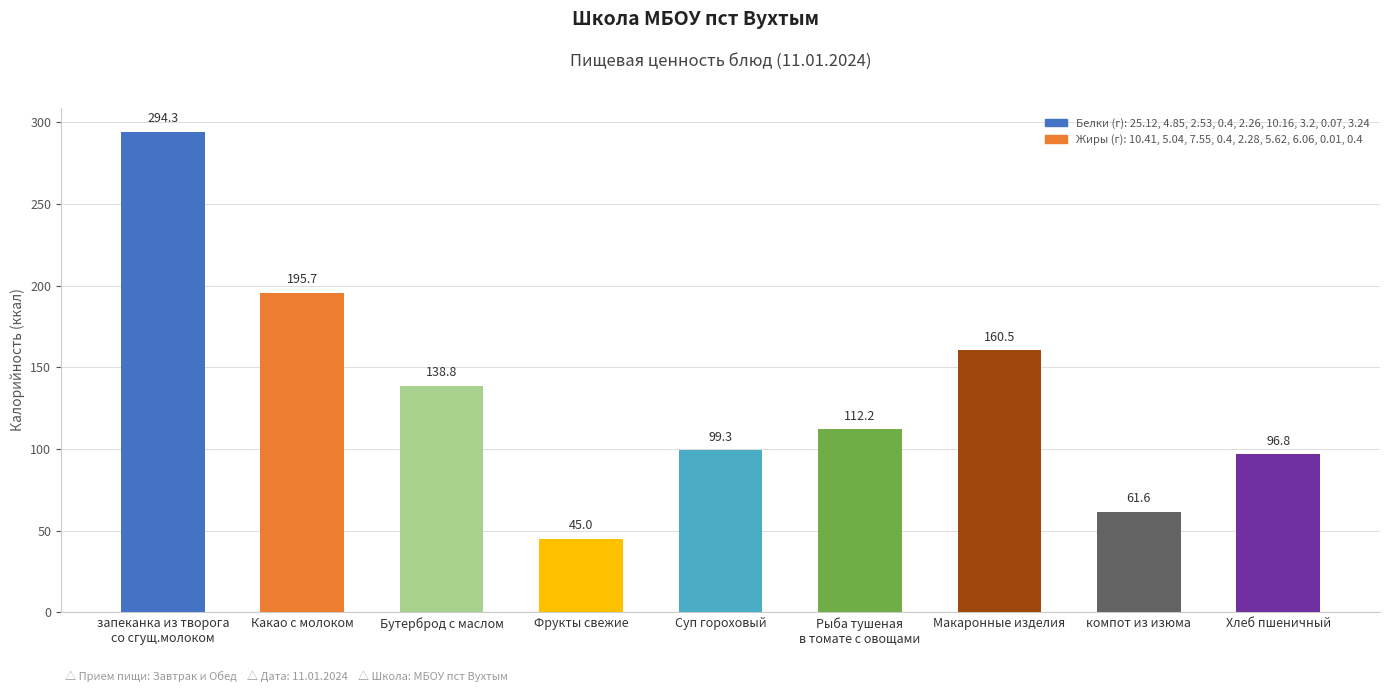

Reading left to right, list all the values displayed in this chart.

294.3	195.7	138.8	45.0	99.3	112.2	160.5	61.6	96.8